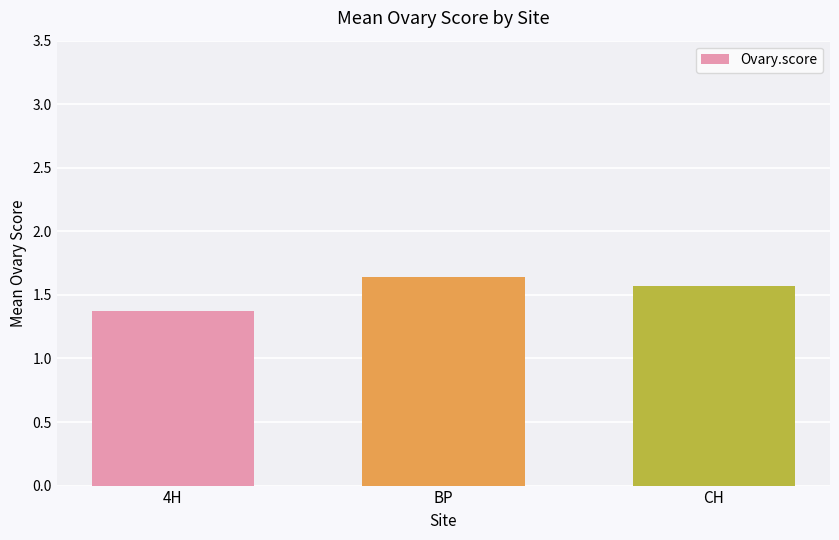

List the labels in order of value, largest first.

BP, CH, 4H